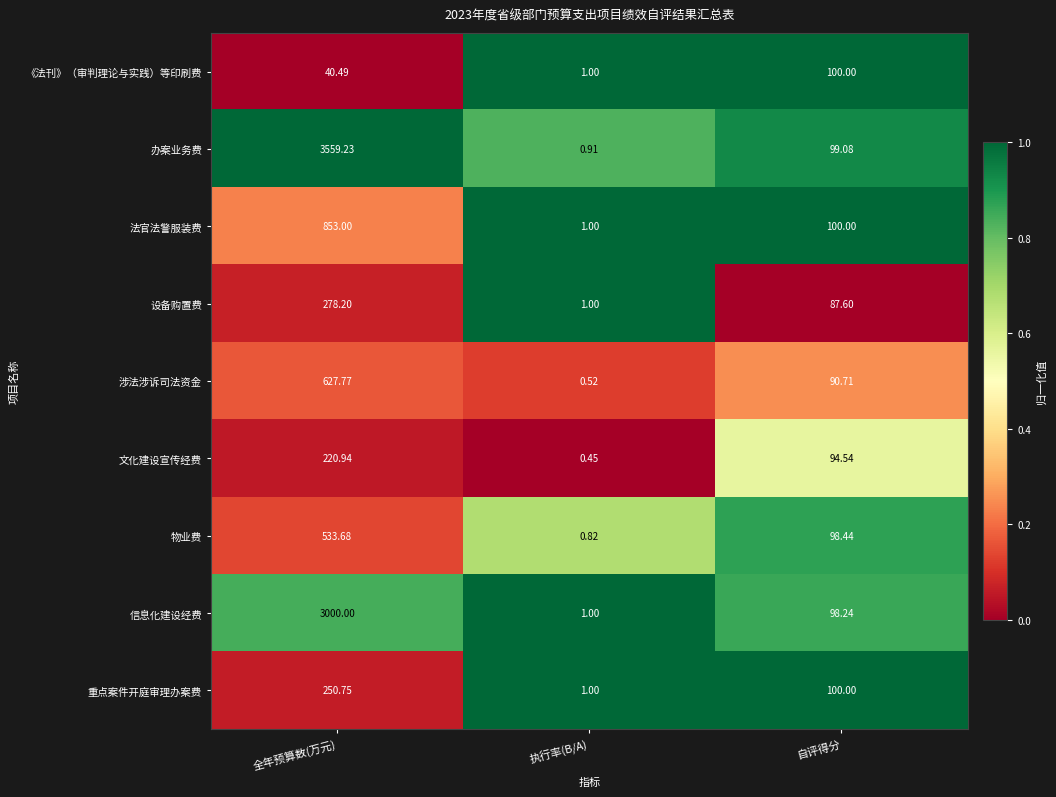

Which label corresponds to the largest value in the chart?

全年预算数(万元)